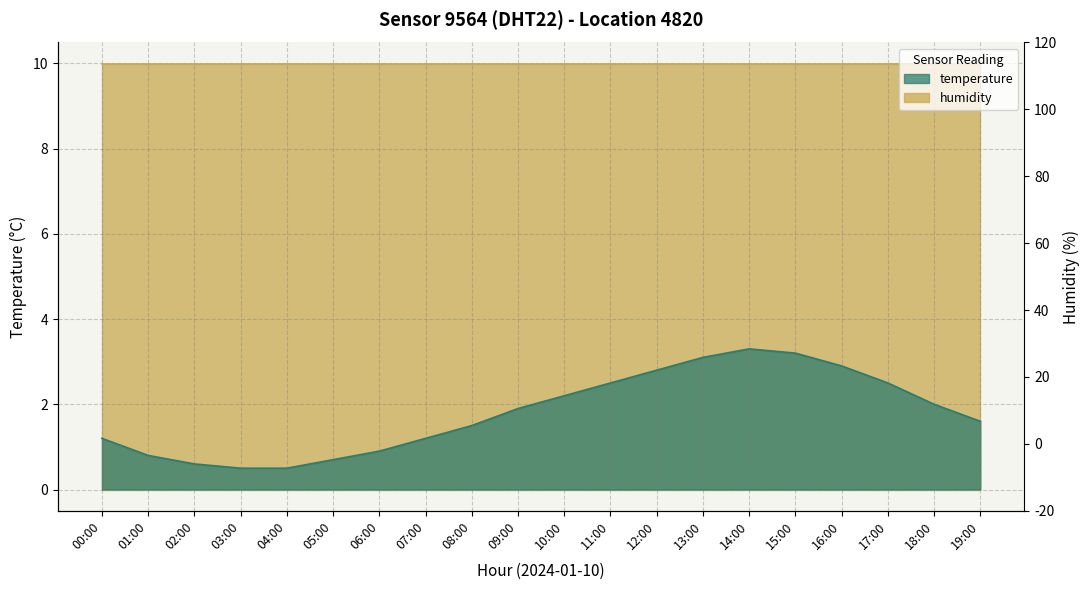

What is the minimum value shown in the chart?

0.5